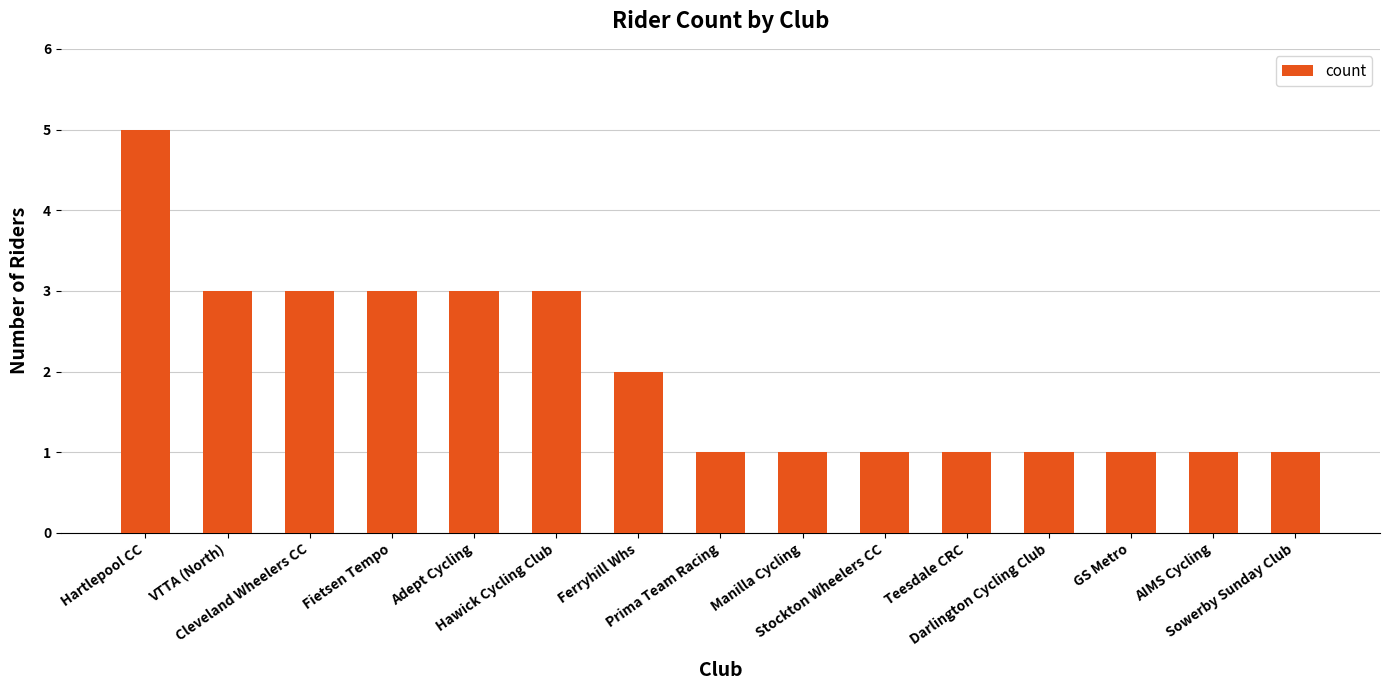

What is the sum of all values?

30